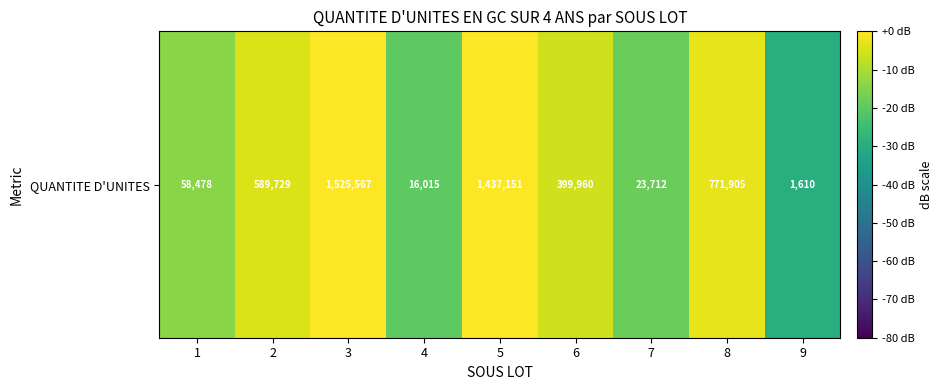

How many data points are less than -5?

5